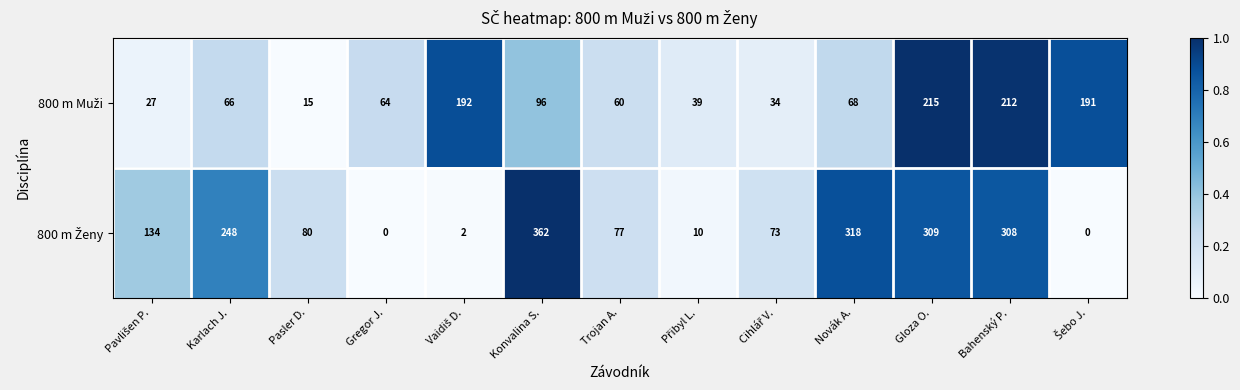

What is the greatest value displayed?

362